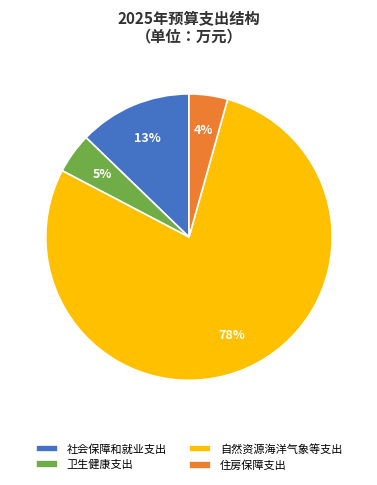

To the nearest percent, what is the average slice percentage?

25%